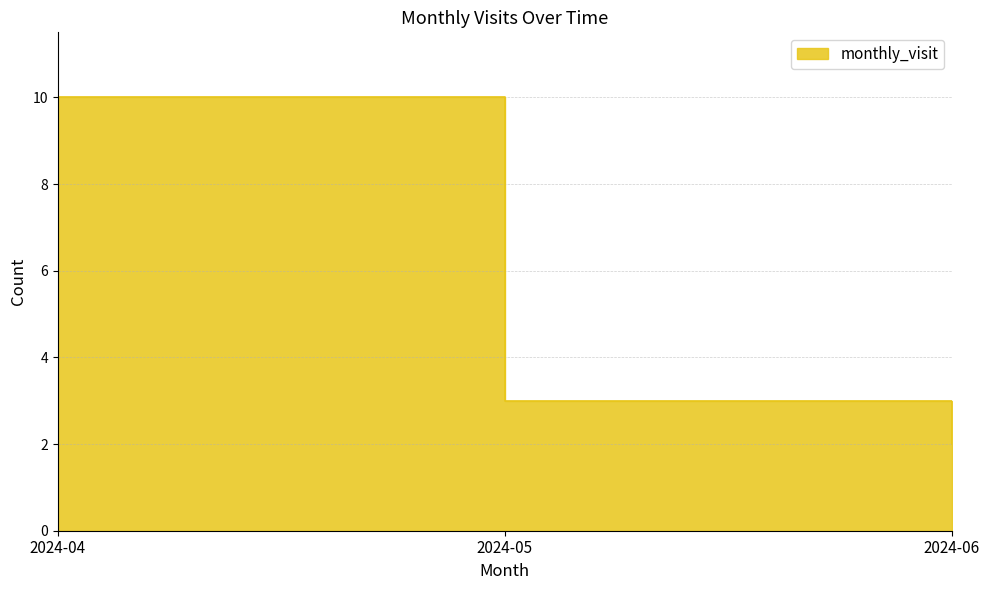

At which label does the data first exceed 3?

2024-04